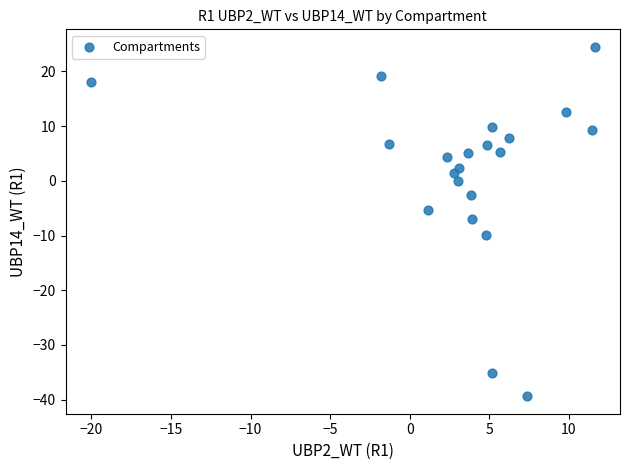

What is the range of Y values (max minus min)?

63.9